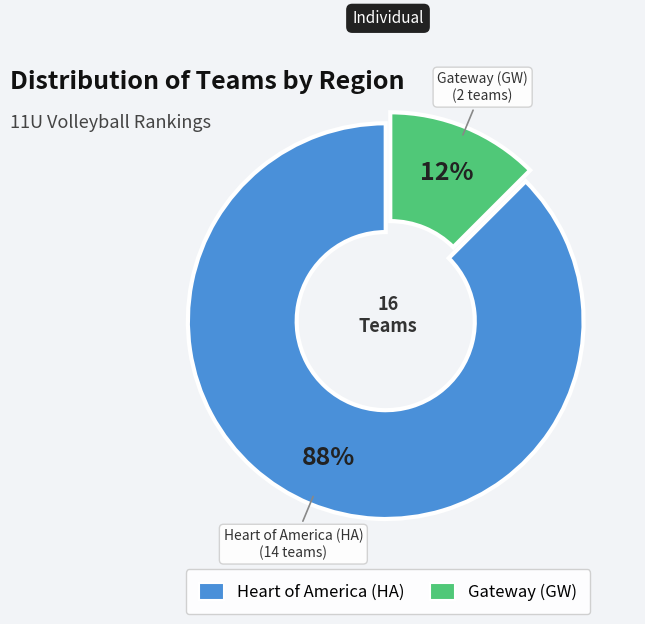

Which has a higher value, Heart of America (HA) or Gateway (GW)?

Heart of America (HA)